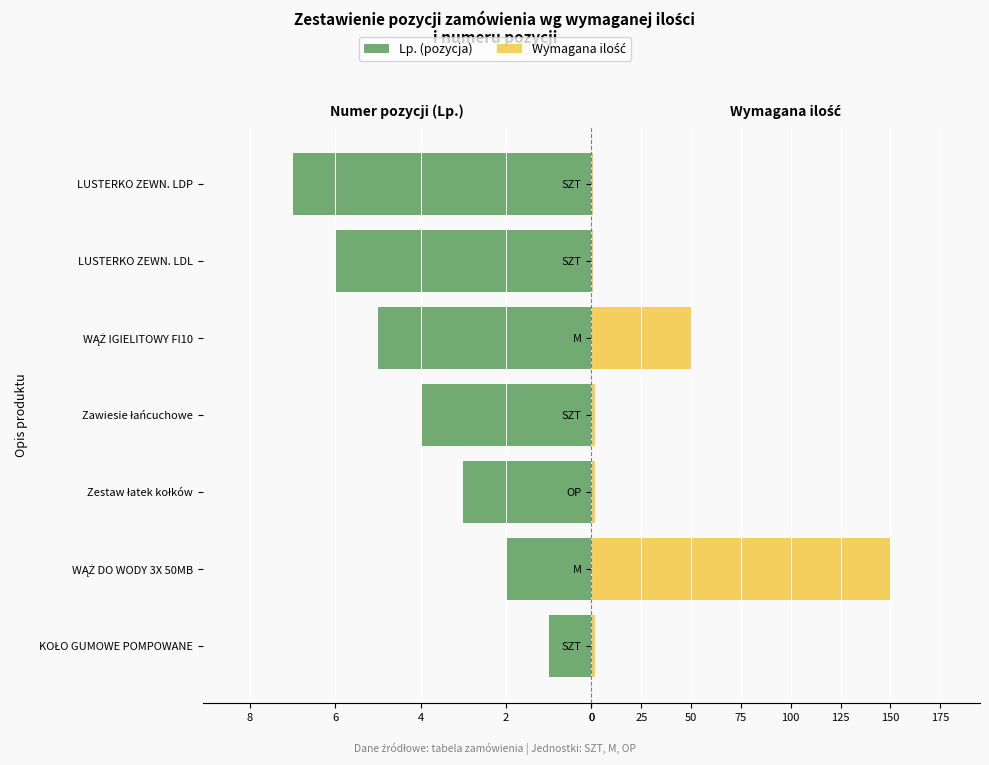

What is the difference between the maximum and minimum values in the Wymagana ilość series?

149